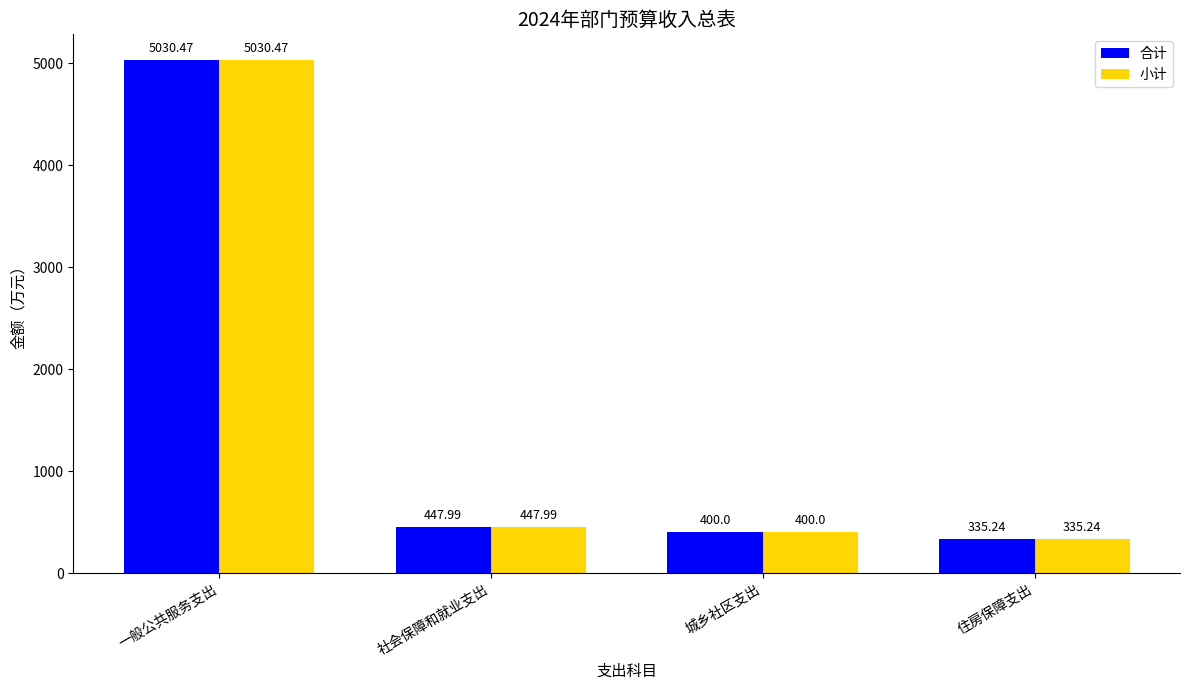

At which label does 合计 reach its peak?

一般公共服务支出